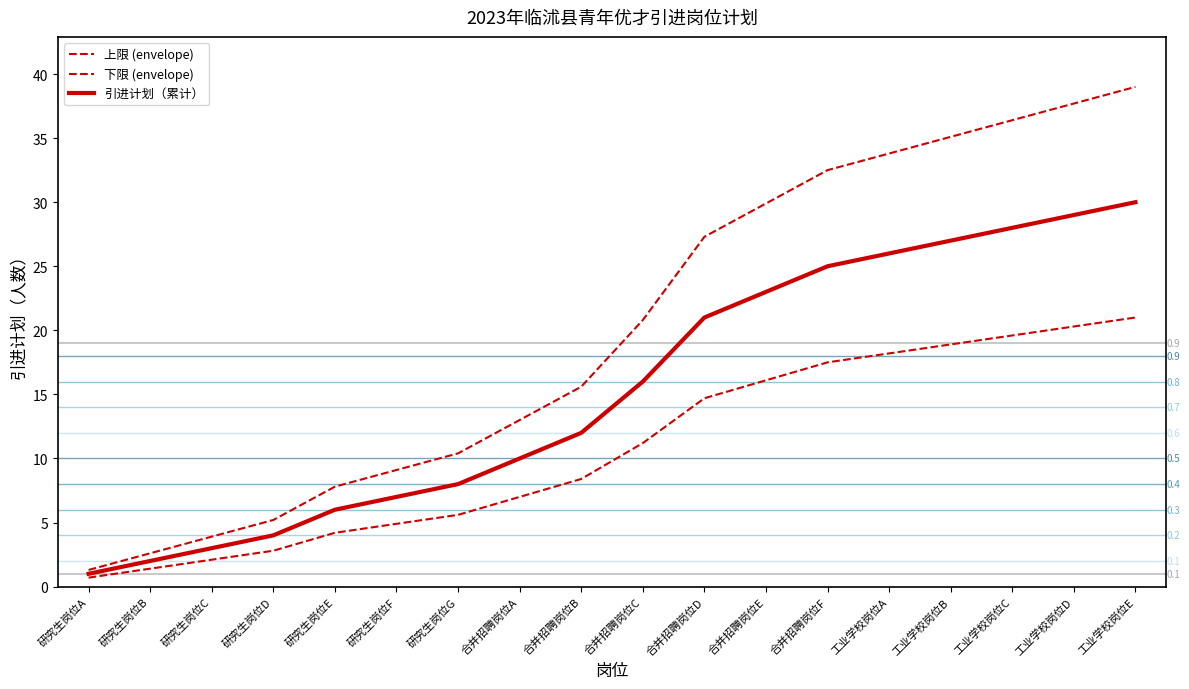

True or false: 下限 (envelope) has a value of 11.2 at 合并招聘岗位C.

True